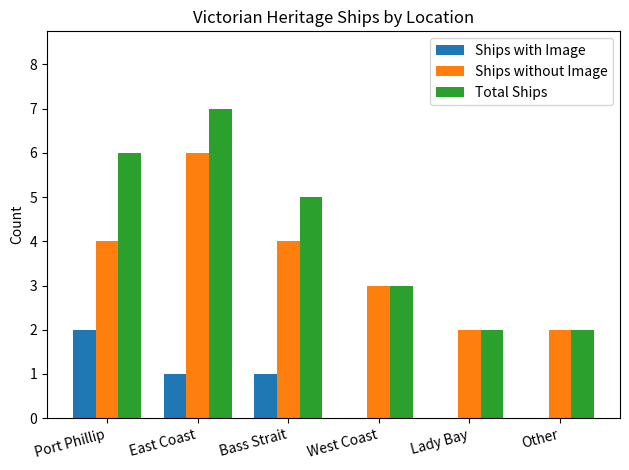

What is the sum of all Ships without Image values?

21